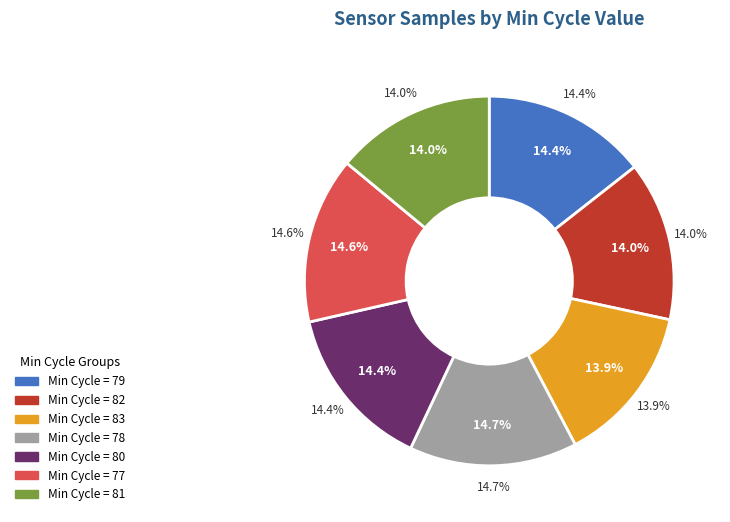

To the nearest percent, what percentage of the pie is 83?

14%